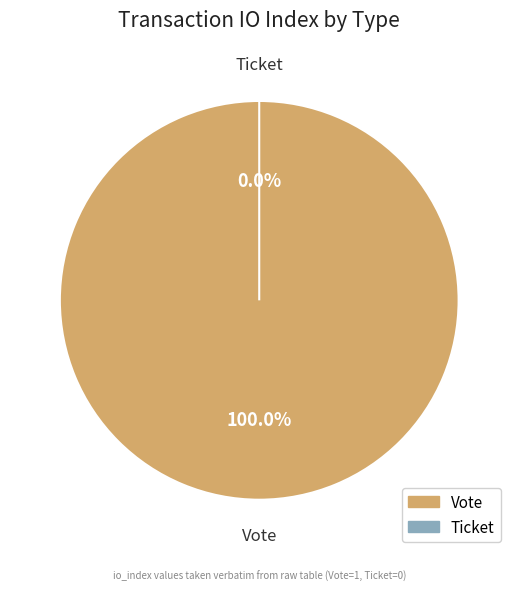

Is there any slice that represents more than half of the pie?

Yes